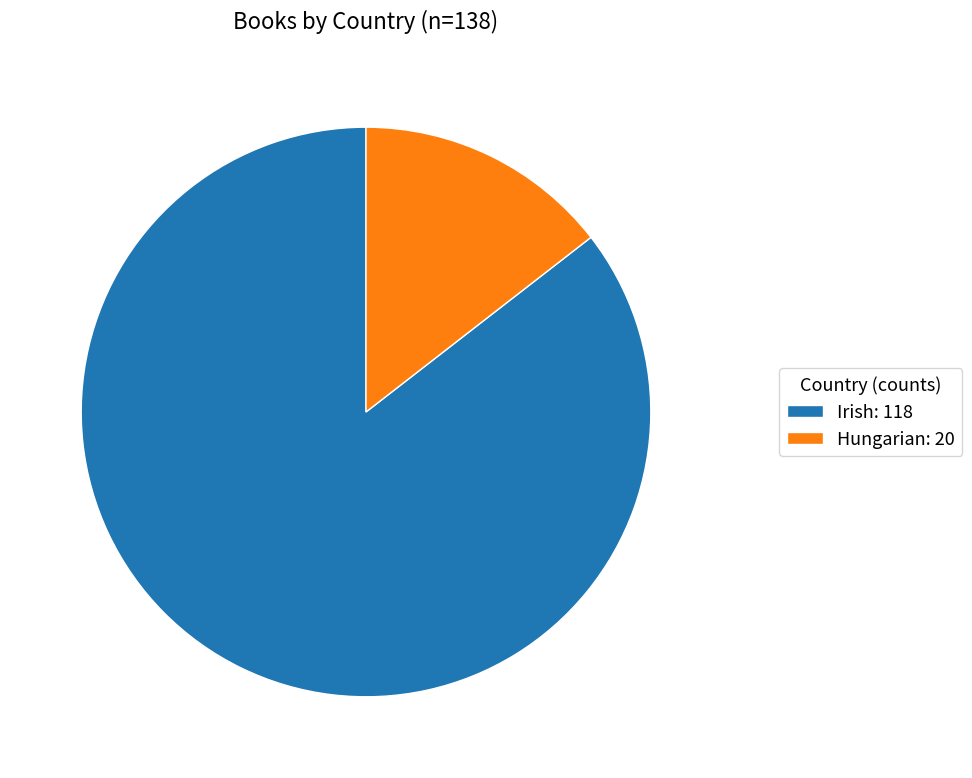

Which category accounts for the majority?

Irish